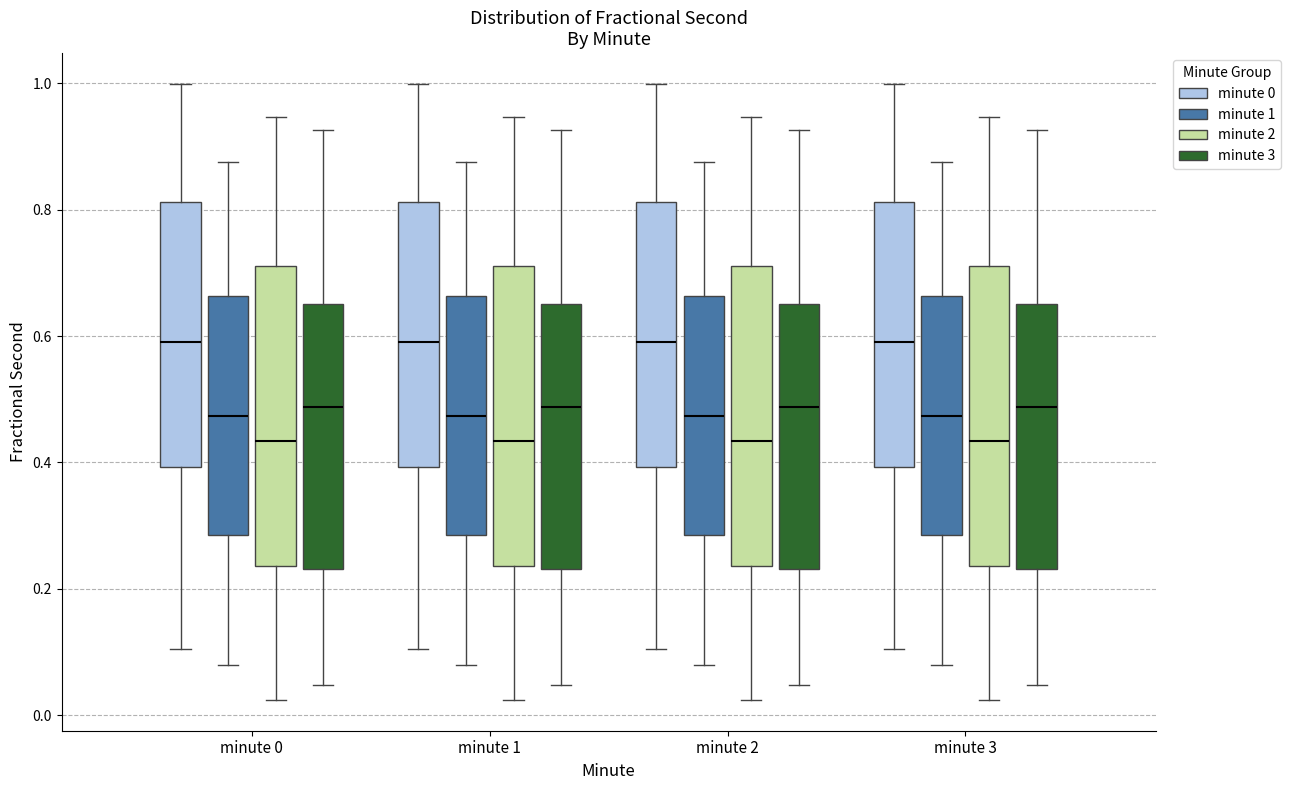

Reading left to right, transcribe this box plot: for each box, give where its median line is, the range the box spans, and where its two whiskers end, as read against the y-axis. The values are not printed on the chart, so give them approximately, as read against the axis.

minute 0 (minute 0): median 0.60, box 0.40 to 0.82, whiskers 0.10 to 1.00
minute 0 (minute 1): median 0.48, box 0.28 to 0.66, whiskers 0.08 to 0.88
minute 0 (minute 2): median 0.44, box 0.24 to 0.72, whiskers 0.02 to 0.94
minute 0 (minute 3): median 0.48, box 0.24 to 0.66, whiskers 0.04 to 0.92
minute 1 (minute 0): median 0.60, box 0.40 to 0.82, whiskers 0.10 to 1.00
minute 1 (minute 1): median 0.48, box 0.28 to 0.66, whiskers 0.08 to 0.88
minute 1 (minute 2): median 0.44, box 0.24 to 0.72, whiskers 0.02 to 0.94
minute 1 (minute 3): median 0.48, box 0.24 to 0.66, whiskers 0.04 to 0.92
minute 2 (minute 0): median 0.60, box 0.40 to 0.82, whiskers 0.10 to 1.00
minute 2 (minute 1): median 0.48, box 0.28 to 0.66, whiskers 0.08 to 0.88
minute 2 (minute 2): median 0.44, box 0.24 to 0.72, whiskers 0.02 to 0.94
minute 2 (minute 3): median 0.48, box 0.24 to 0.66, whiskers 0.04 to 0.92
minute 3 (minute 0): median 0.60, box 0.40 to 0.82, whiskers 0.10 to 1.00
minute 3 (minute 1): median 0.48, box 0.28 to 0.66, whiskers 0.08 to 0.88
minute 3 (minute 2): median 0.44, box 0.24 to 0.72, whiskers 0.02 to 0.94
minute 3 (minute 3): median 0.48, box 0.24 to 0.66, whiskers 0.04 to 0.92